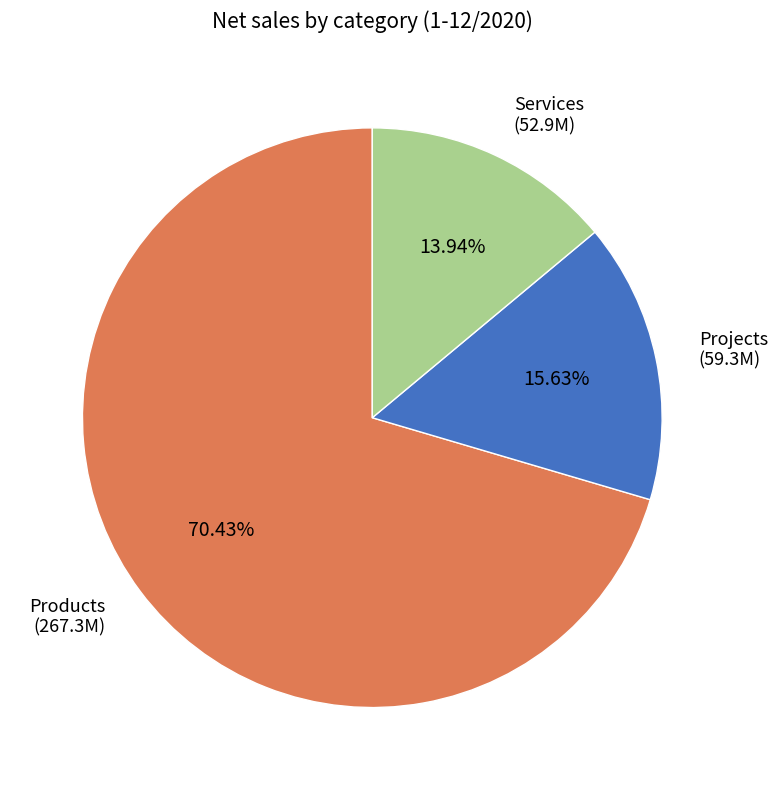

Does any single category account for the majority?

Yes